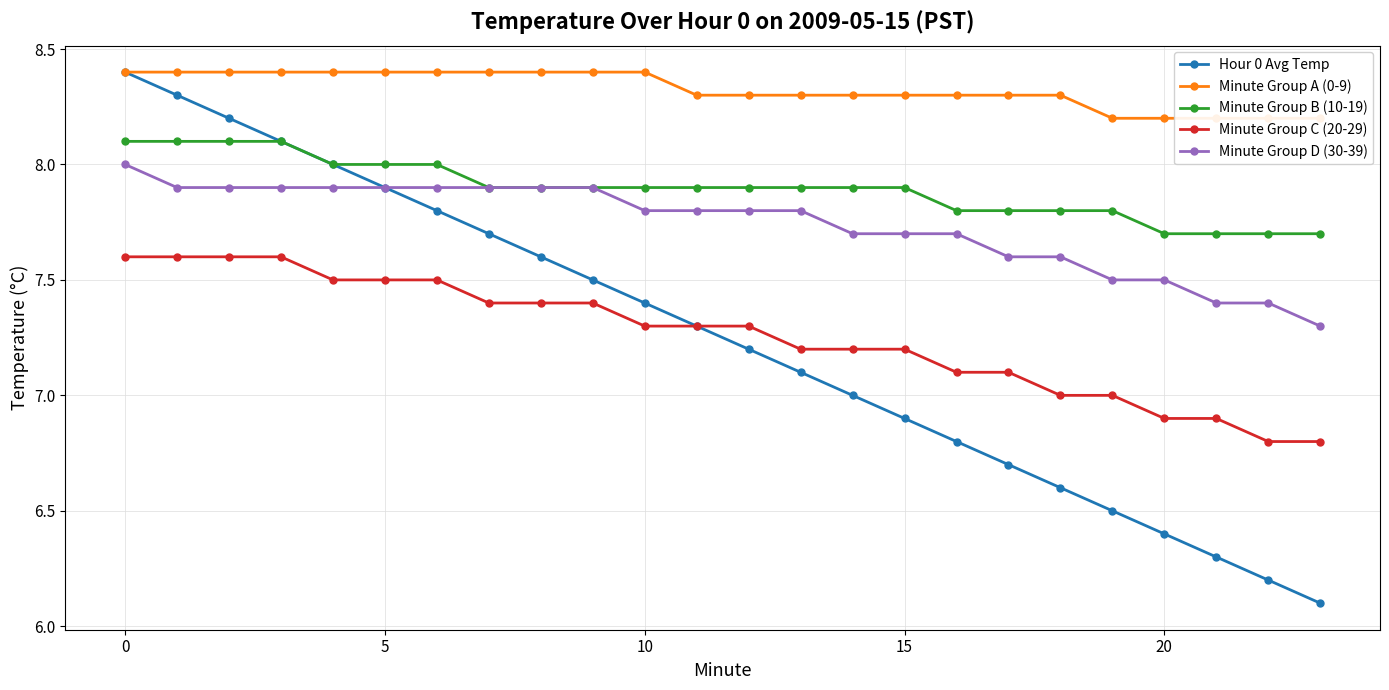

True or false: Minute Group C (20-29) and Minute Group B (10-19) intersect in this chart.

False